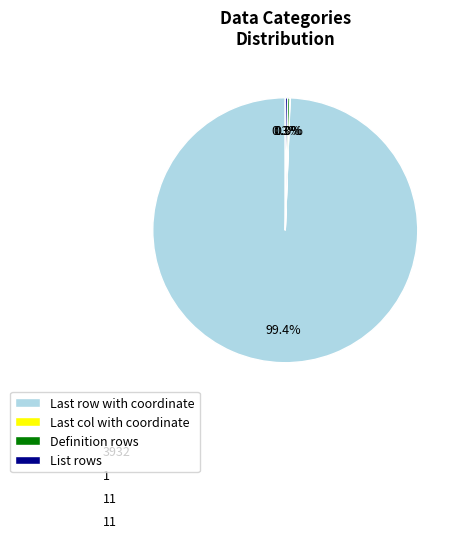

The List rows slice represents 13% of the pie. True or false?

False